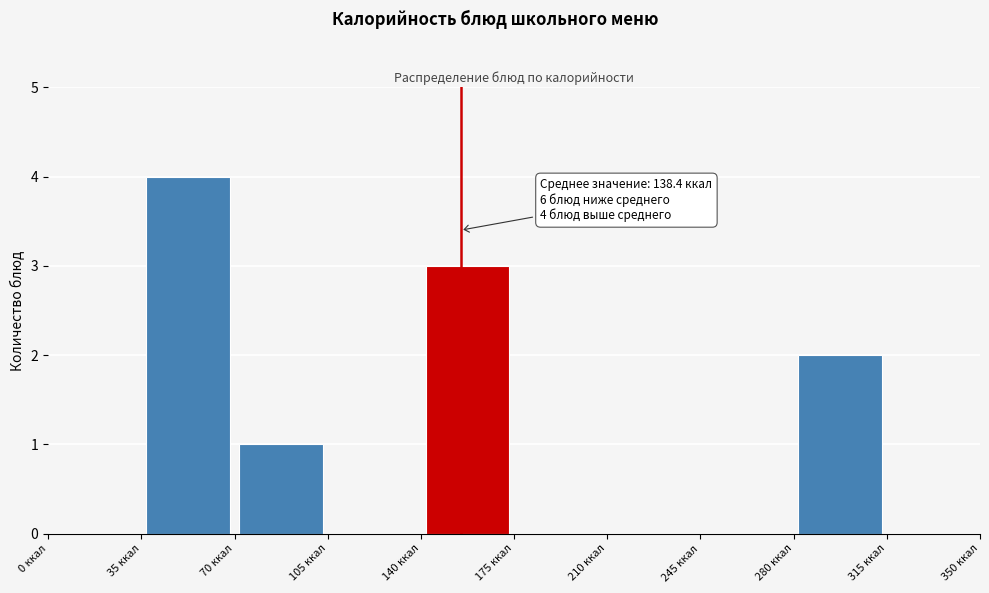

Which range on the x-axis has the tallest bar?

35 to 70